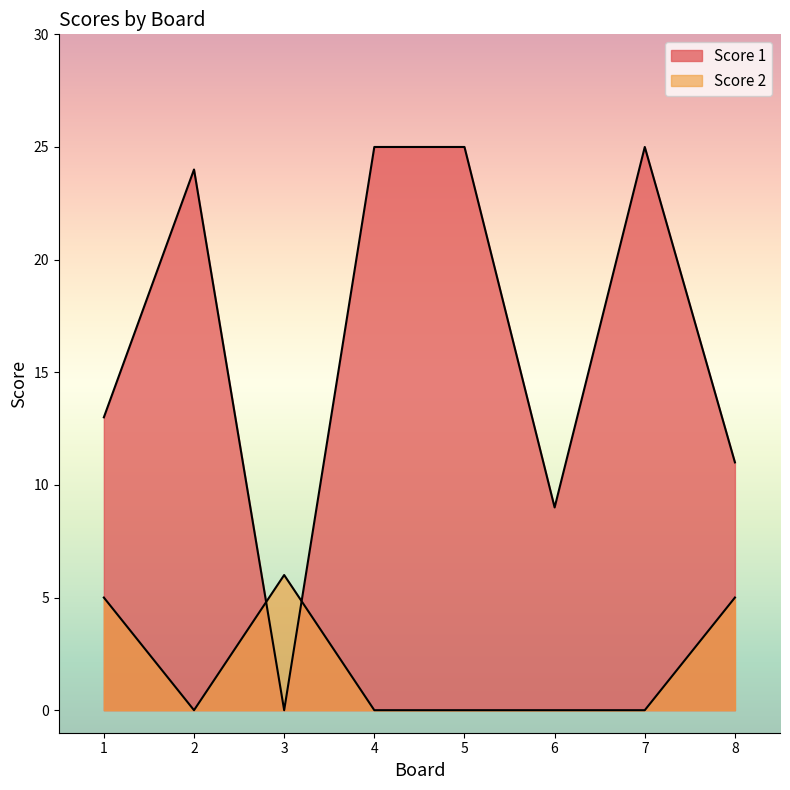

What are all the series names shown in the legend?

Score 1, Score 2